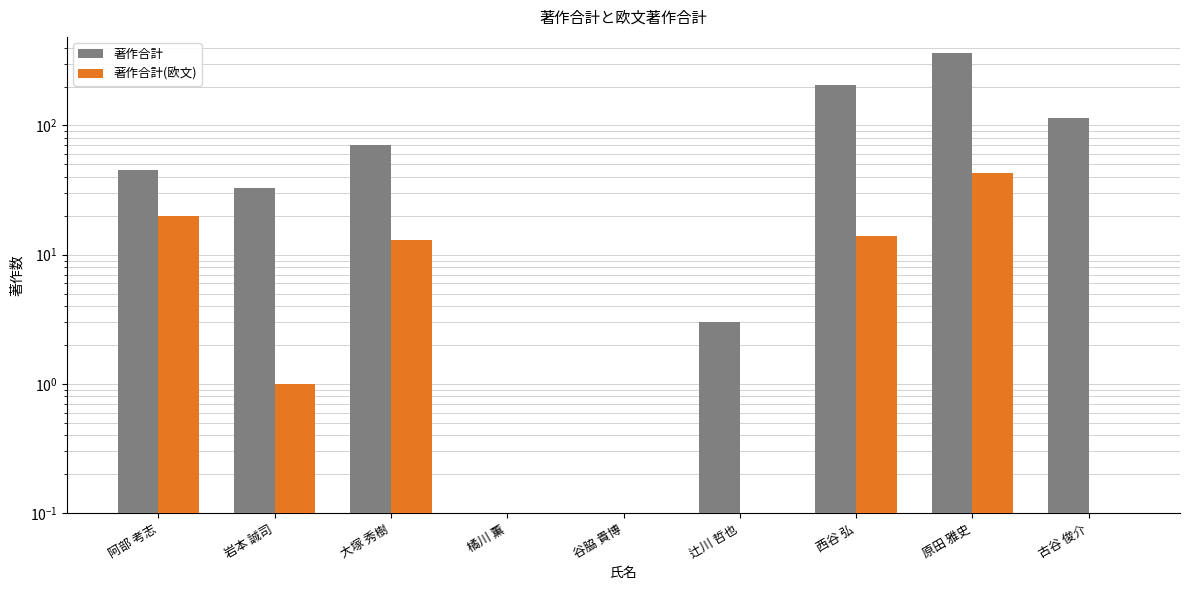

What is the sum of the 著作合計(欧文) values at 原田 雅史 and 大塚 秀樹?

56